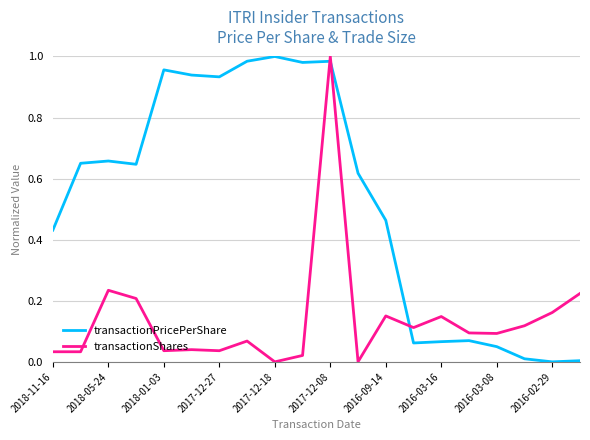

Which series has the largest total across all categories?

transactionPricePerShare